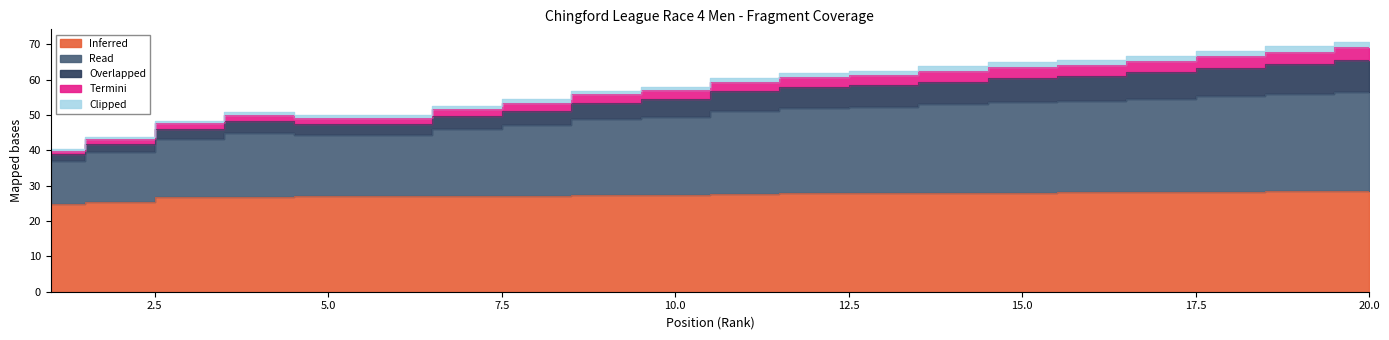

What is the spread (max minus min) of values at 5?

23.1